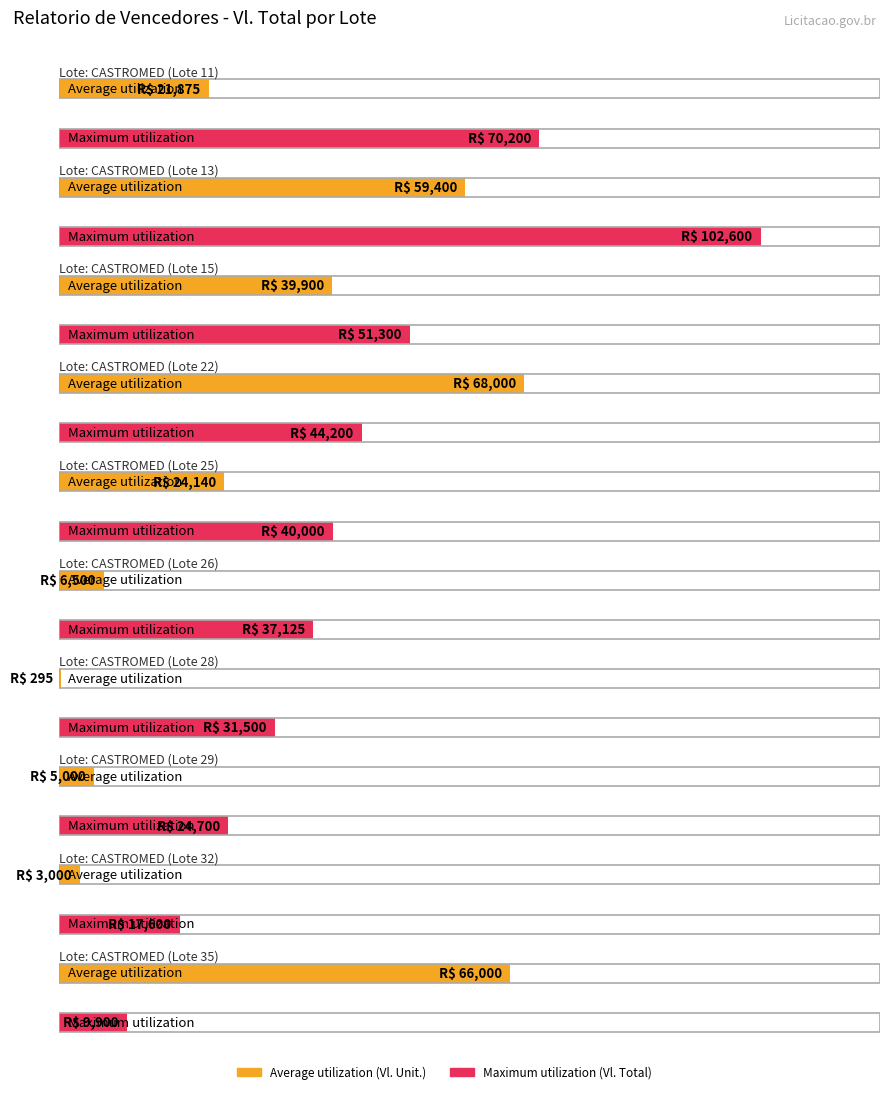

Reading left to right, transcribe all the data shown in this chart.

Average utilization: 21875	59400	39900	68000	24140	6500	295	5000	3000	66000
Maximum utilization: 70200	102600	51300	44200	40000	37125	31500	24700	17600	9900